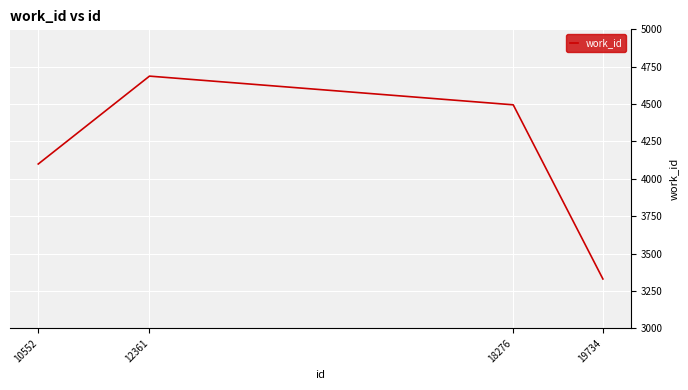

Which has a higher value, 10552 or 12361?

12361